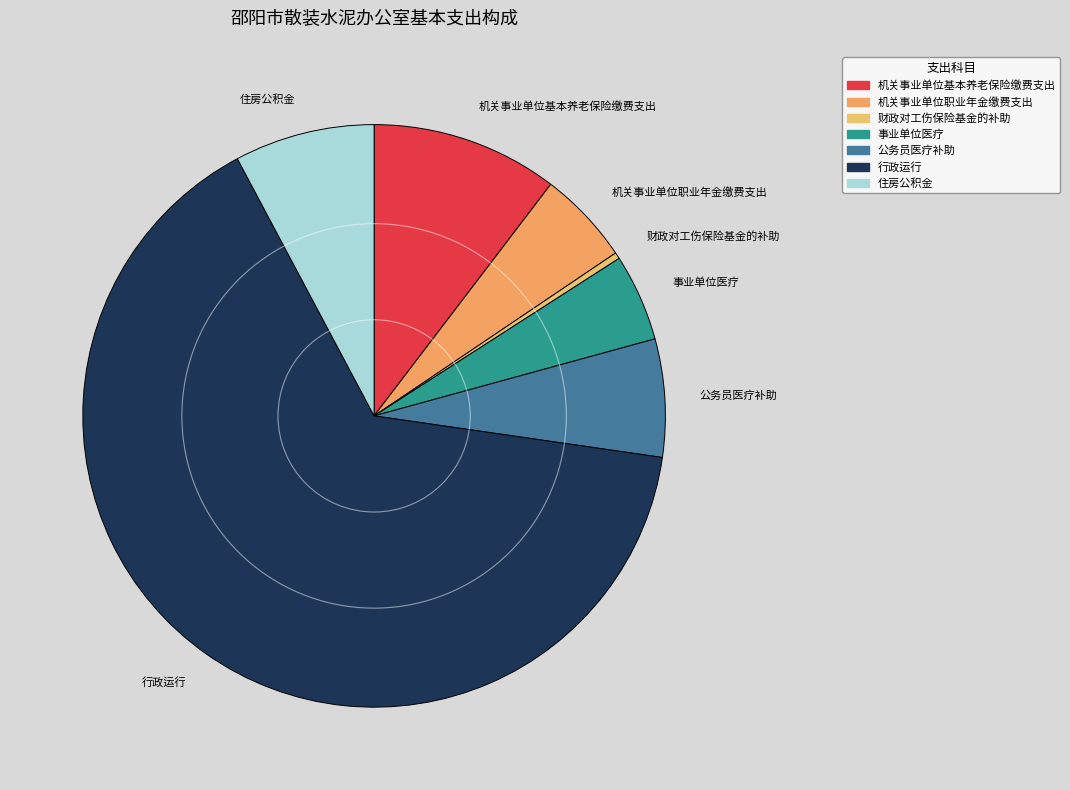

Which has a higher value, 机关事业单位基本养老保险缴费支出 or 事业单位医疗?

机关事业单位基本养老保险缴费支出